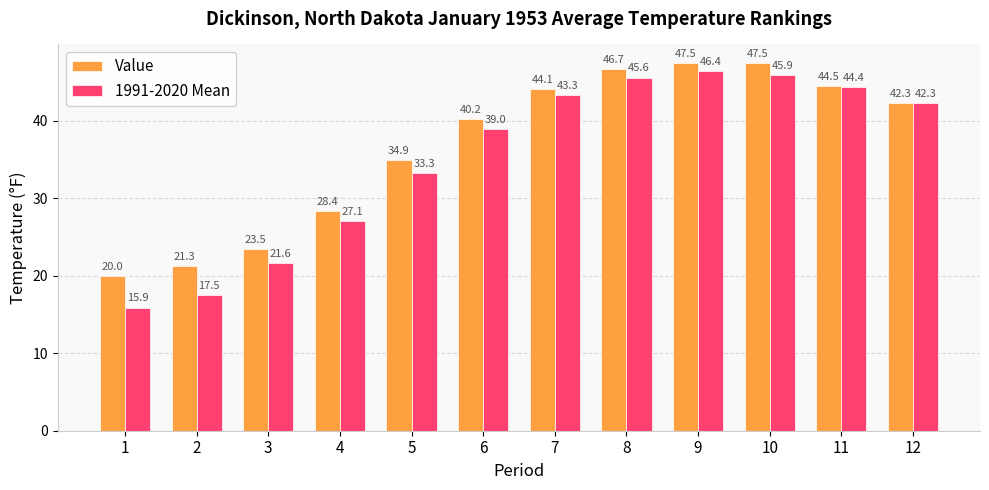

List the series in order of their peak value, lowest first.

1991-2020 Mean, Value